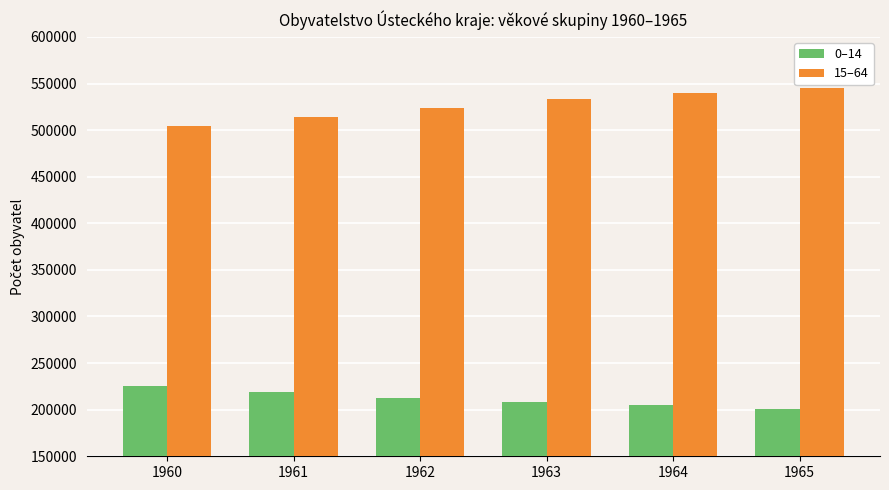

How many distinct data groups are displayed?

2